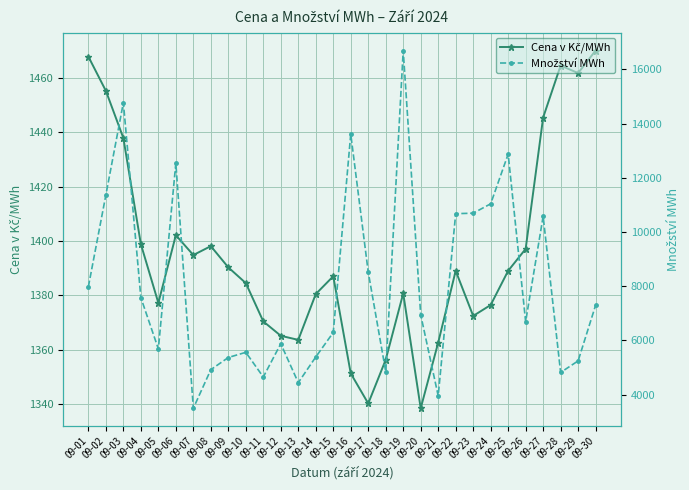

Rank the series by their average value, from highest to lowest.

Množství MWh, Cena v Kč/MWh